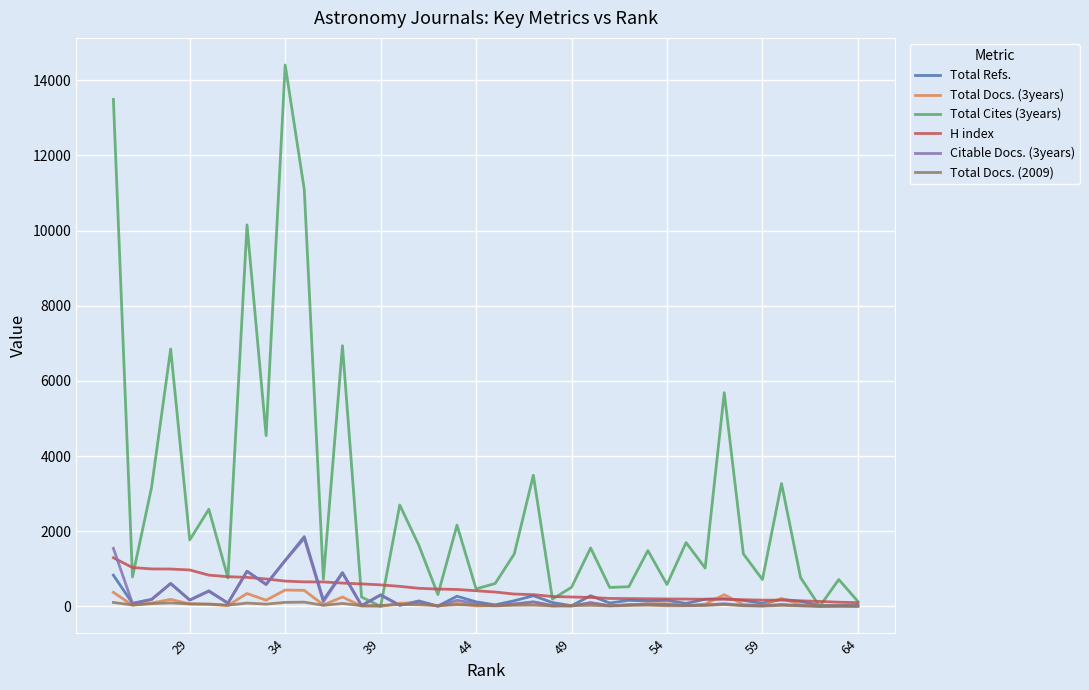

Count the number of data series in this chart.

6